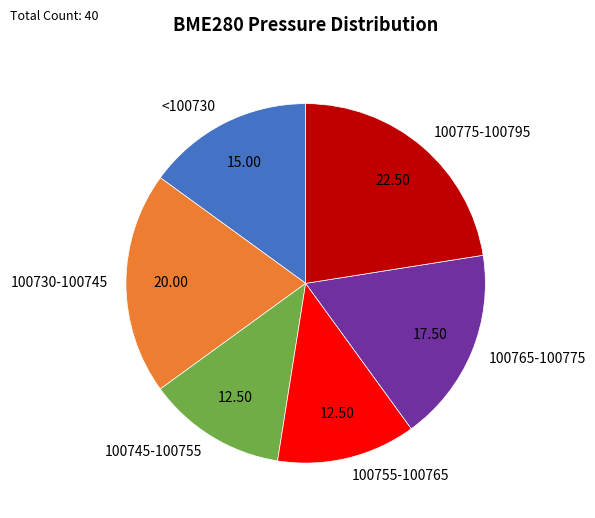

What is the largest slice in the pie chart?

100775-100795